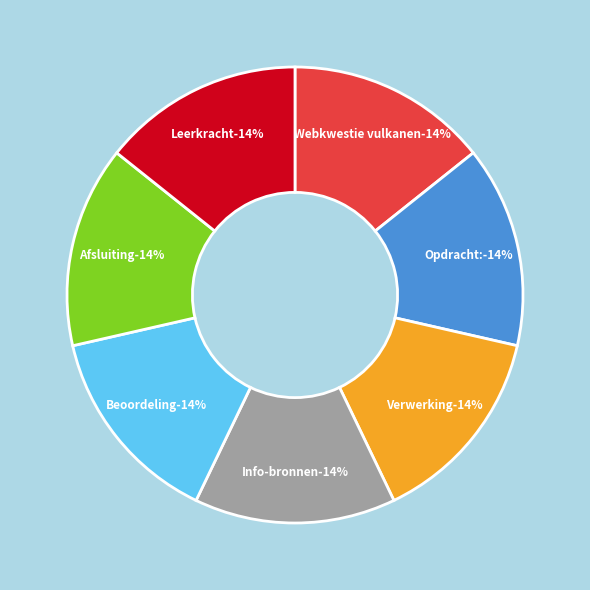

Does Afsluiting account for over 50% of the chart?

No